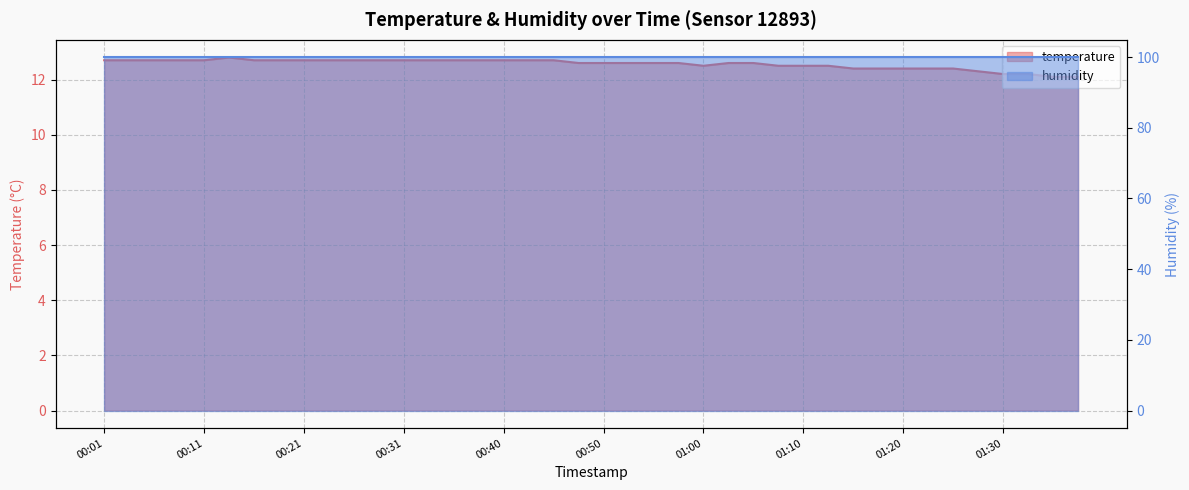

What is the sum of all values?

502.5